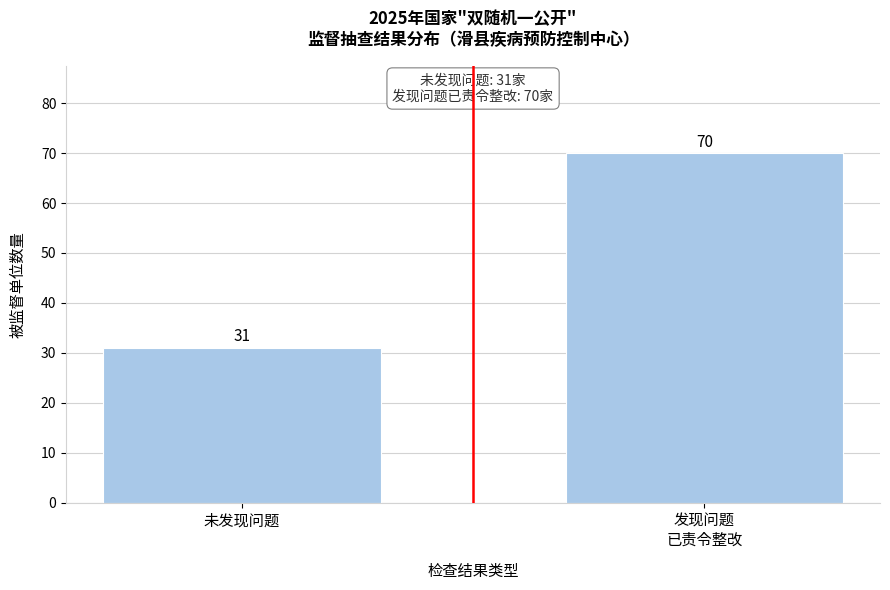

Reading left to right, transcribe all the data shown in this chart.

31	70